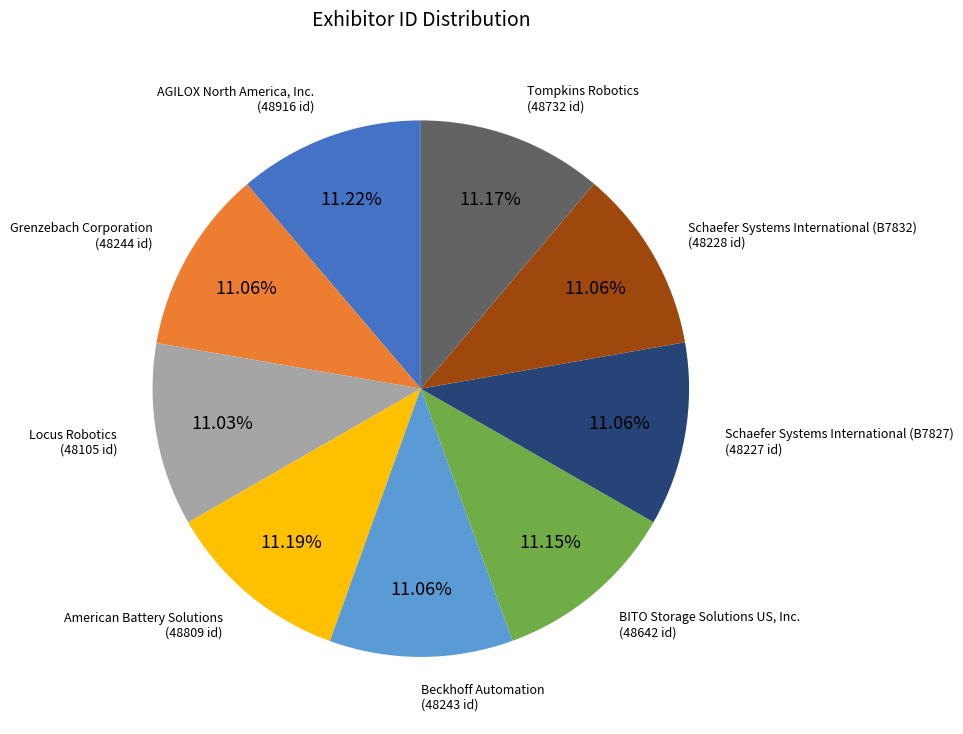

Is there a majority slice in this chart?

No